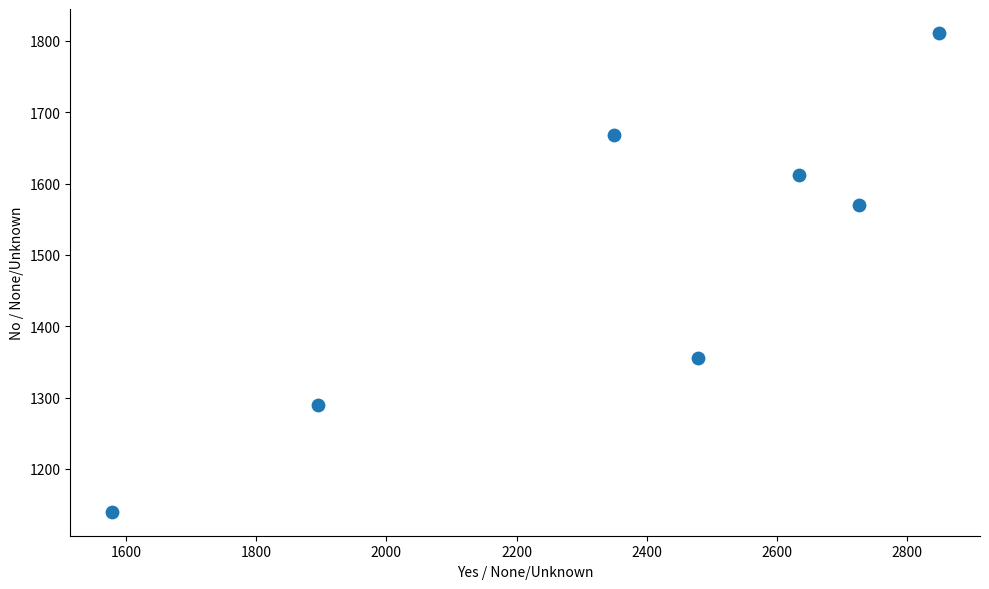

What Y value in the scatter plot is closest to 1475?

1570